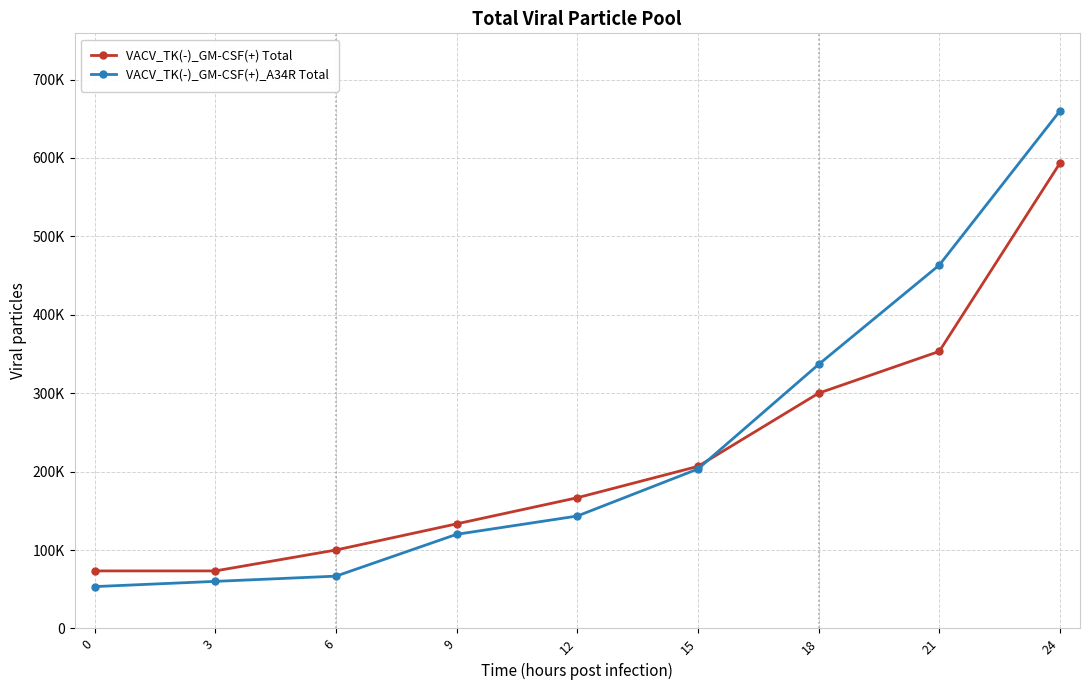

Where is VACV_TK(-)_GM-CSF(+) Total nearest to the value 333333?

21